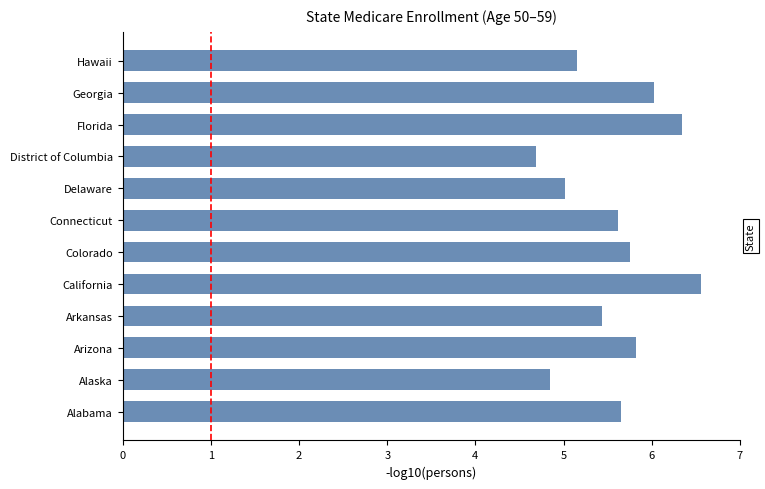

Does the chart contain any negative values?

No